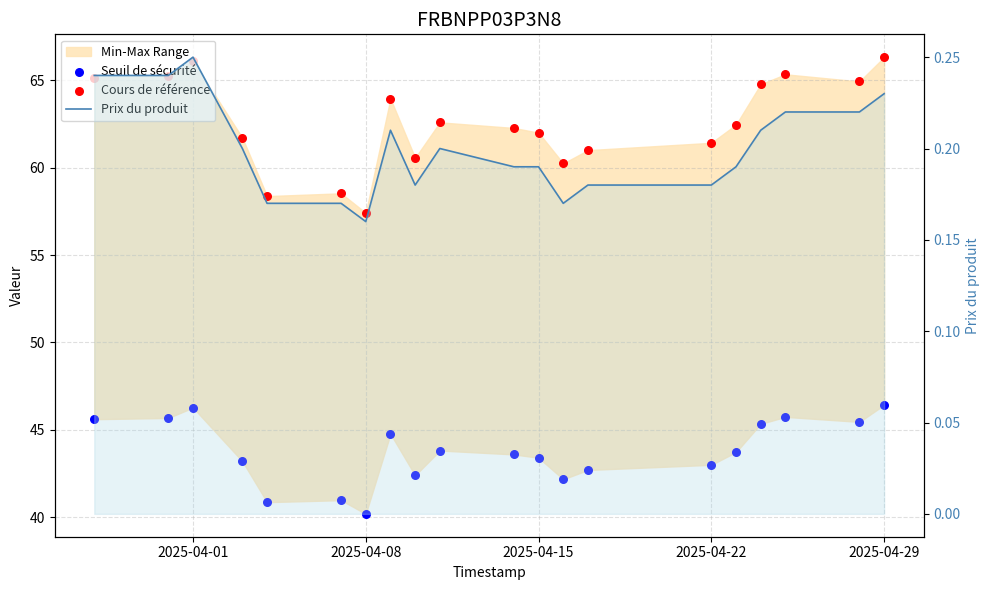

At how many categories does at least one series exceed 34?

20